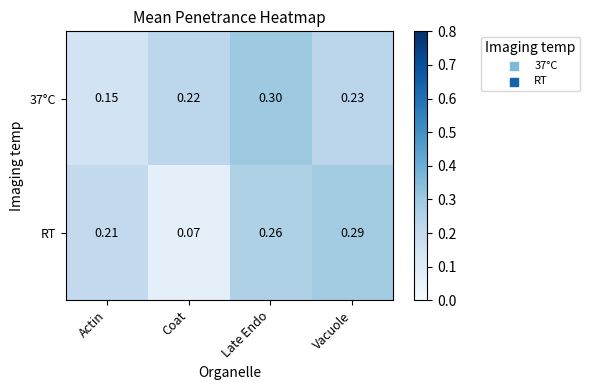

What is the maximum value shown in the chart?

0.3